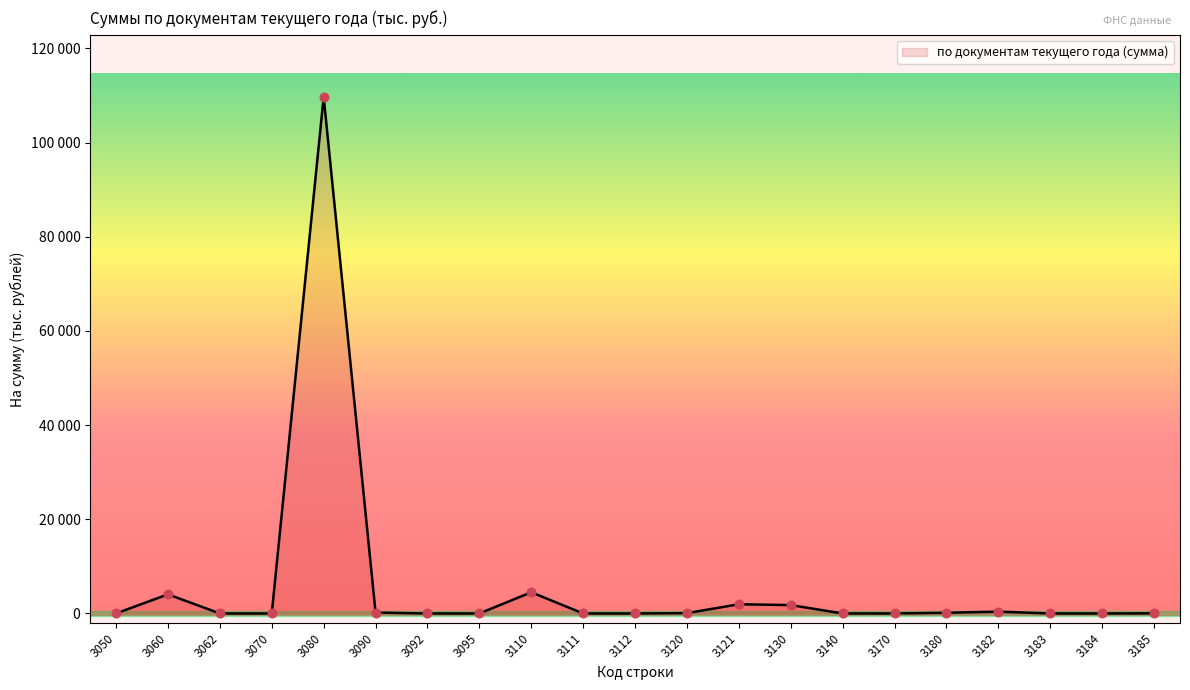

What is the change in value from 3080 to 3130?

-107951